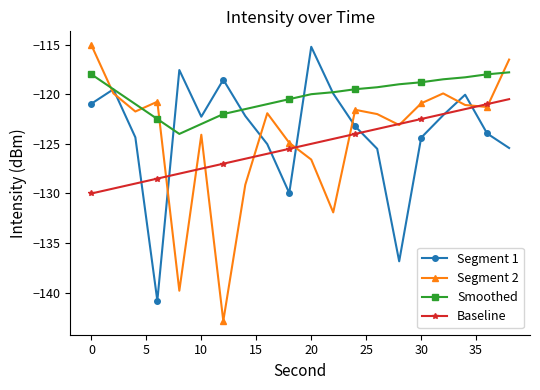

What is the difference between the maximum and second lowest values in the Segment 2 series?

24.7